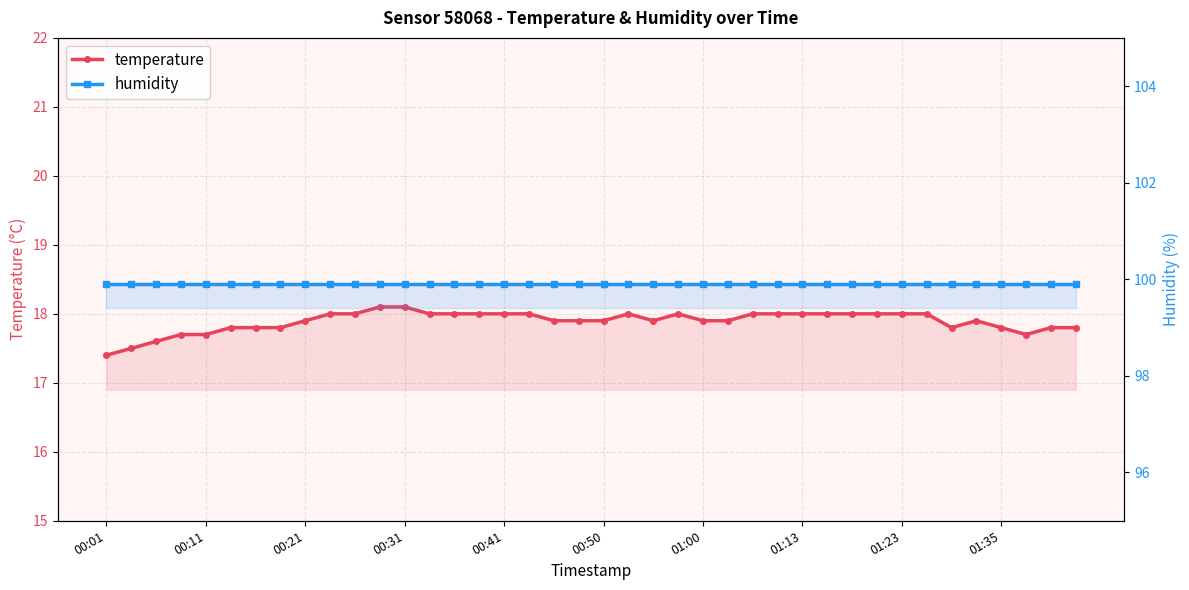

True or false: temperature has a value of 31.7 at 01:13.

False